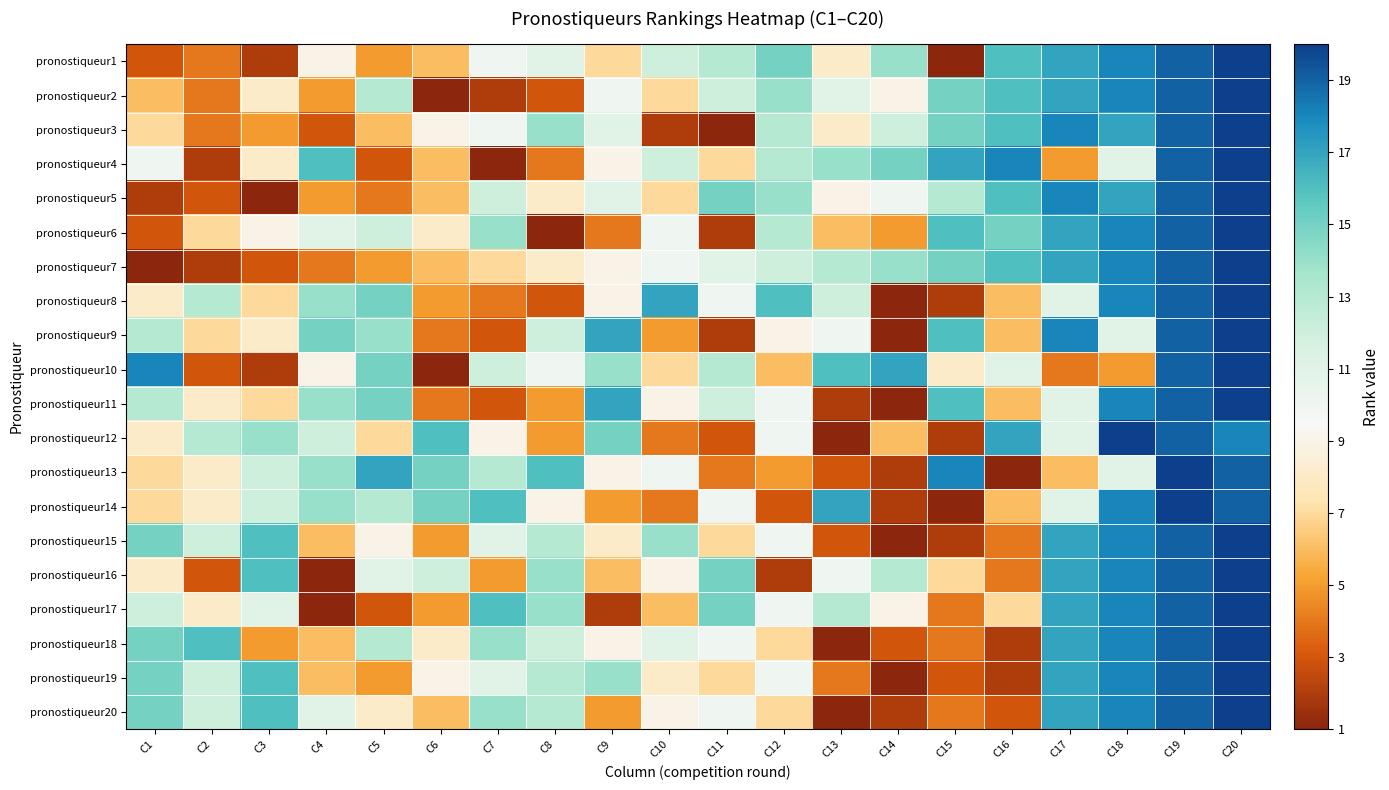

Reading left to right, extract all data points from this chart.

pronostiqueur1: C1=3	C2=4	C3=2	C4=9	C5=5	C6=6	C7=10	C8=11	C9=7	C10=12	C11=13	C12=15	C13=8	C14=14	C15=1	C16=16	C17=17	C18=18	C19=19	C20=20
pronostiqueur2: C1=6	C2=4	C3=8	C4=5	C5=13	C6=1	C7=2	C8=3	C9=10	C10=7	C11=12	C12=14	C13=11	C14=9	C15=15	C16=16	C17=17	C18=18	C19=19	C20=20
pronostiqueur3: C1=7	C2=4	C3=5	C4=3	C5=6	C6=9	C7=10	C8=14	C9=11	C10=2	C11=1	C12=13	C13=8	C14=12	C15=15	C16=16	C17=18	C18=17	C19=19	C20=20
pronostiqueur4: C1=10	C2=2	C3=8	C4=16	C5=3	C6=6	C7=1	C8=4	C9=9	C10=12	C11=7	C12=13	C13=14	C14=15	C15=17	C16=18	C17=5	C18=11	C19=19	C20=20
pronostiqueur5: C1=2	C2=3	C3=1	C4=5	C5=4	C6=6	C7=12	C8=8	C9=11	C10=7	C11=15	C12=14	C13=9	C14=10	C15=13	C16=16	C17=18	C18=17	C19=19	C20=20
pronostiqueur6: C1=3	C2=7	C3=9	C4=11	C5=12	C6=8	C7=14	C8=1	C9=4	C10=10	C11=2	C12=13	C13=6	C14=5	C15=16	C16=15	C17=17	C18=18	C19=19	C20=20
pronostiqueur7: C1=1	C2=2	C3=3	C4=4	C5=5	C6=6	C7=7	C8=8	C9=9	C10=10	C11=11	C12=12	C13=13	C14=14	C15=15	C16=16	C17=17	C18=18	C19=19	C20=20
pronostiqueur8: C1=8	C2=13	C3=7	C4=14	C5=15	C6=5	C7=4	C8=3	C9=9	C10=17	C11=10	C12=16	C13=12	C14=1	C15=2	C16=6	C17=11	C18=18	C19=19	C20=20
pronostiqueur9: C1=13	C2=7	C3=8	C4=15	C5=14	C6=4	C7=3	C8=12	C9=17	C10=5	C11=2	C12=9	C13=10	C14=1	C15=16	C16=6	C17=18	C18=11	C19=19	C20=20
pronostiqueur10: C1=18	C2=3	C3=2	C4=9	C5=15	C6=1	C7=12	C8=10	C9=14	C10=7	C11=13	C12=6	C13=16	C14=17	C15=8	C16=11	C17=4	C18=5	C19=19	C20=20
pronostiqueur11: C1=13	C2=8	C3=7	C4=14	C5=15	C6=4	C7=3	C8=5	C9=17	C10=9	C11=12	C12=10	C13=2	C14=1	C15=16	C16=6	C17=11	C18=18	C19=19	C20=20
pronostiqueur12: C1=8	C2=13	C3=14	C4=12	C5=7	C6=16	C7=9	C8=5	C9=15	C10=4	C11=3	C12=10	C13=1	C14=6	C15=2	C16=17	C17=11	C18=20	C19=19	C20=18
pronostiqueur13: C1=7	C2=8	C3=12	C4=14	C5=17	C6=15	C7=13	C8=16	C9=9	C10=10	C11=4	C12=5	C13=3	C14=2	C15=18	C16=1	C17=6	C18=11	C19=20	C20=19
pronostiqueur14: C1=7	C2=8	C3=12	C4=14	C5=13	C6=15	C7=16	C8=9	C9=5	C10=4	C11=10	C12=3	C13=17	C14=2	C15=1	C16=6	C17=11	C18=18	C19=20	C20=19
pronostiqueur15: C1=15	C2=12	C3=16	C4=6	C5=9	C6=5	C7=11	C8=13	C9=8	C10=14	C11=7	C12=10	C13=3	C14=1	C15=2	C16=4	C17=17	C18=18	C19=19	C20=20
pronostiqueur16: C1=8	C2=3	C3=16	C4=1	C5=11	C6=12	C7=5	C8=14	C9=6	C10=9	C11=15	C12=2	C13=10	C14=13	C15=7	C16=4	C17=17	C18=18	C19=19	C20=20
pronostiqueur17: C1=12	C2=8	C3=11	C4=1	C5=3	C6=5	C7=16	C8=14	C9=2	C10=6	C11=15	C12=10	C13=13	C14=9	C15=4	C16=7	C17=17	C18=18	C19=19	C20=20
pronostiqueur18: C1=15	C2=16	C3=5	C4=6	C5=13	C6=8	C7=14	C8=12	C9=9	C10=11	C11=10	C12=7	C13=1	C14=3	C15=4	C16=2	C17=17	C18=18	C19=19	C20=20
pronostiqueur19: C1=15	C2=12	C3=16	C4=6	C5=5	C6=9	C7=11	C8=13	C9=14	C10=8	C11=7	C12=10	C13=4	C14=1	C15=3	C16=2	C17=17	C18=18	C19=19	C20=20
pronostiqueur20: C1=15	C2=12	C3=16	C4=11	C5=8	C6=6	C7=14	C8=13	C9=5	C10=9	C11=10	C12=7	C13=1	C14=2	C15=4	C16=3	C17=17	C18=18	C19=19	C20=20